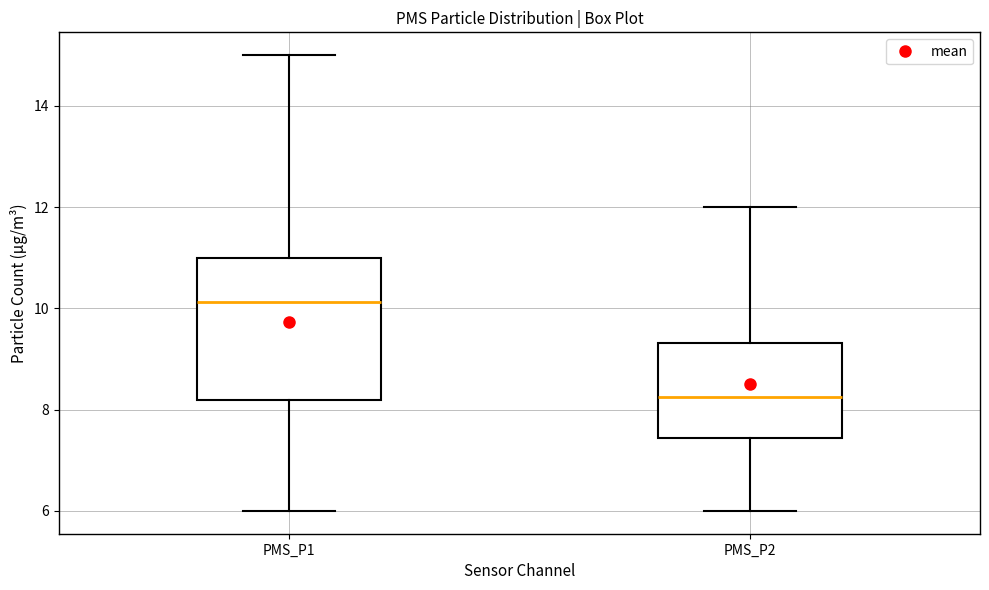

Comparing the boxes themselves (not the whiskers), which one is the tallest?

PMS_P1